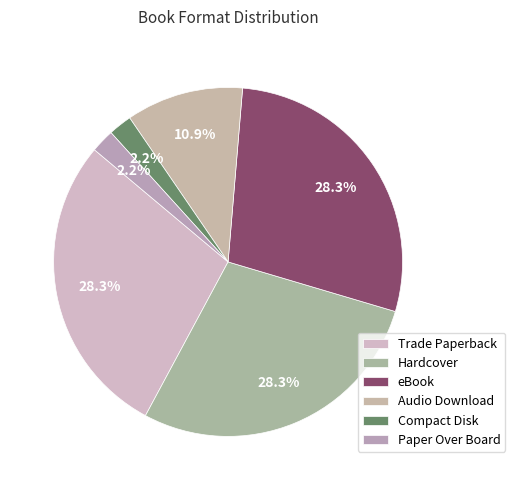

Rank the categories by value from lowest to highest.

Compact Disk, Paper Over Board, Audio Download, Trade Paperback, Hardcover, eBook